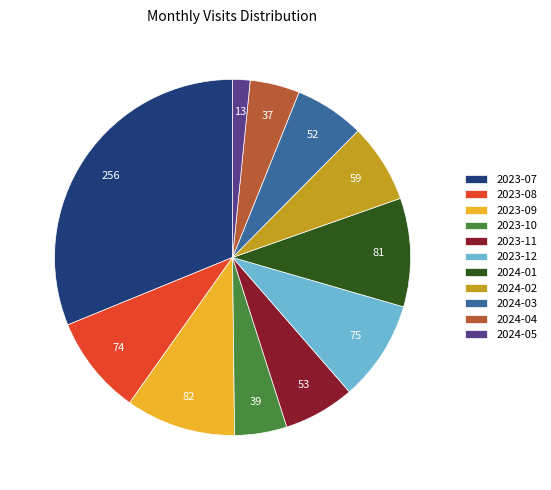

Is 2024-01 the majority of the pie?

No